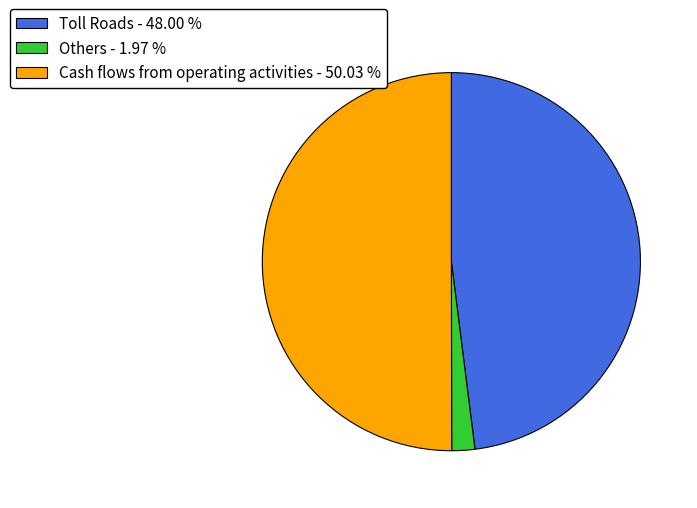

Which slice is the largest?

Cash flows from operating activities